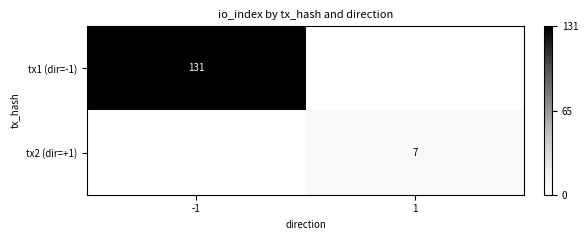

Is it true that tx1 (dir=-1) equals 233 at -1?

False